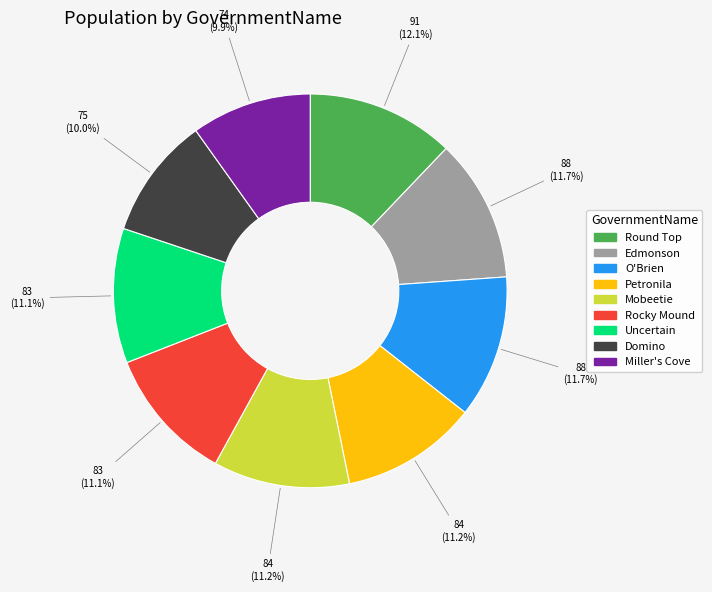

To the nearest percent, what portion does Edmonson represent?

12%